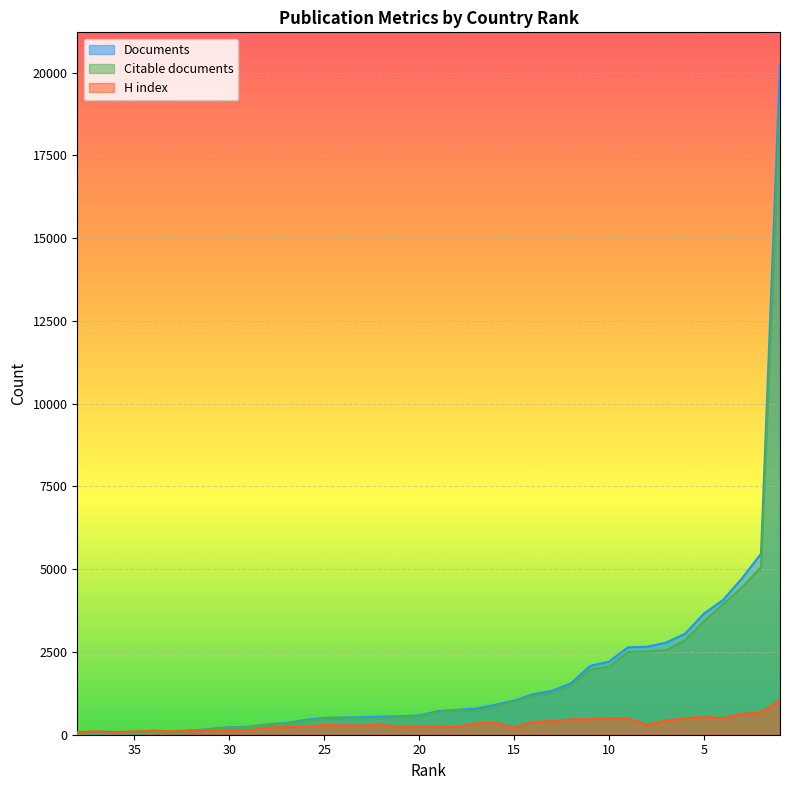

At how many categories does at least one series exceed 6556?

1